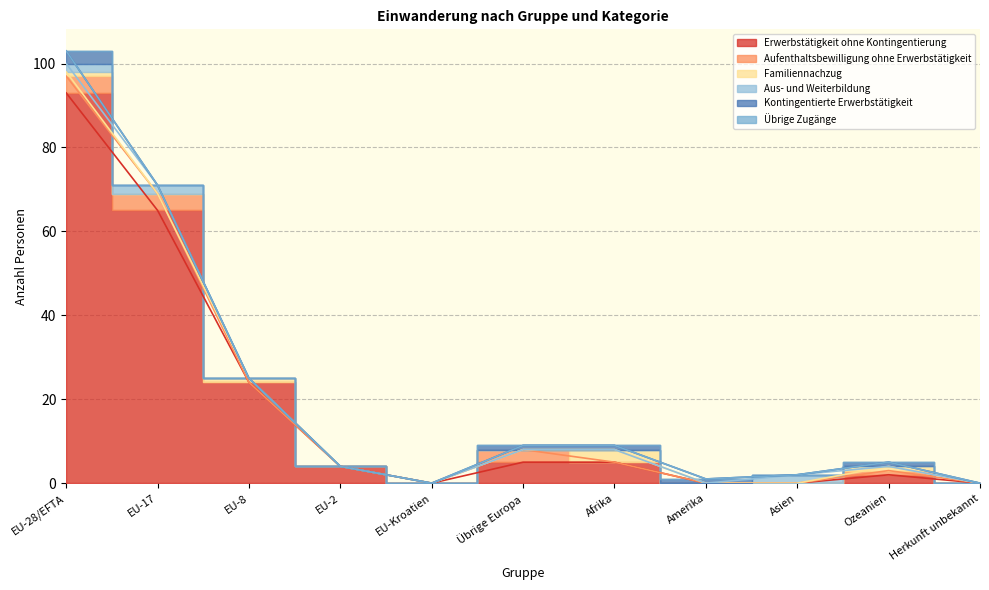

List the series in order of their peak value, lowest first.

Übrige Zugänge, Aus- und Weiterbildung, Familiennachzug, Kontingentierte Erwerbstätigkeit, Aufenthaltsbewilligung ohne Erwerbstätigkeit, Erwerbstätigkeit ohne Kontingentierung